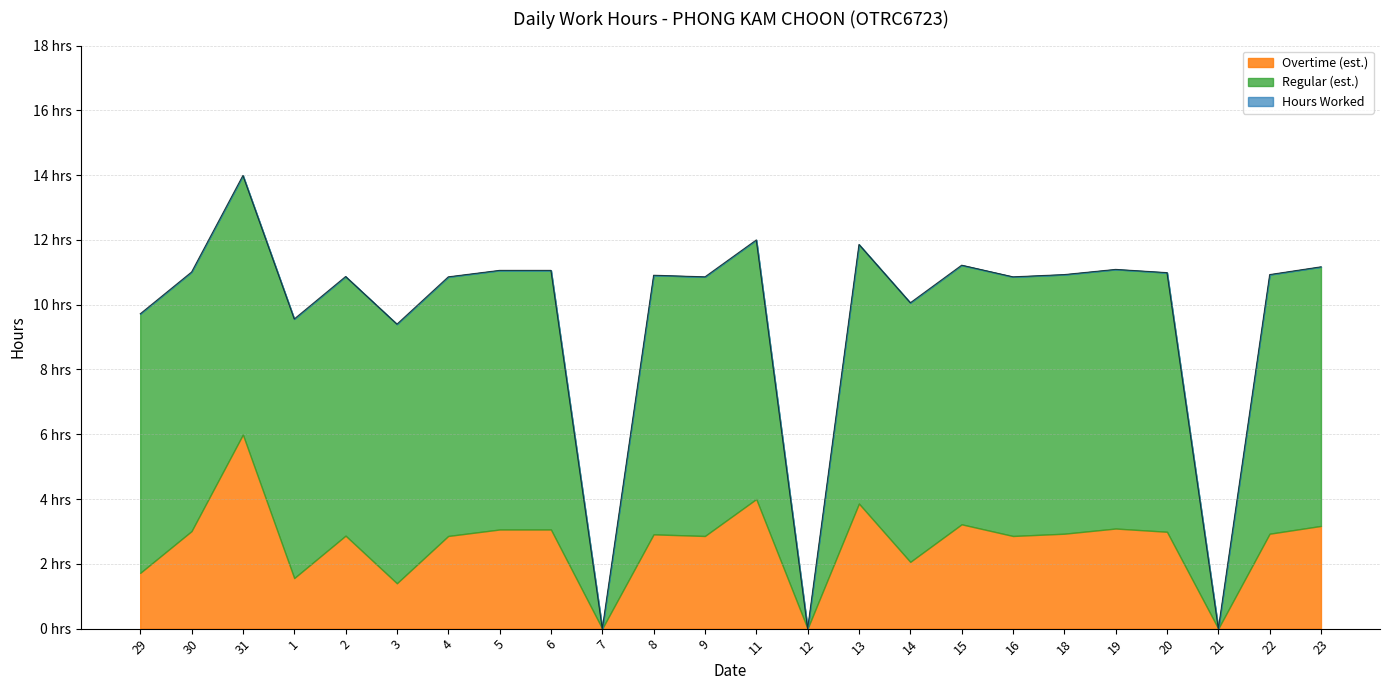

Is it true that Overtime (est.) equals 3.1 at 21?

False